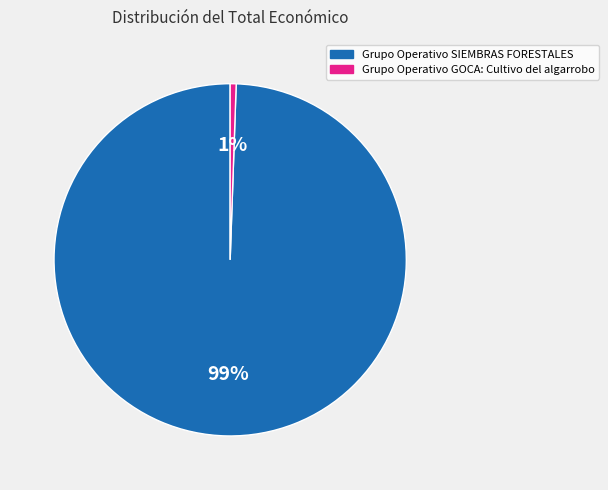

Combined, do Grupo Operativo GOCA: Cultivo del algarrobo and Grupo Operativo SIEMBRAS FORESTALES account for over 50%?

Yes